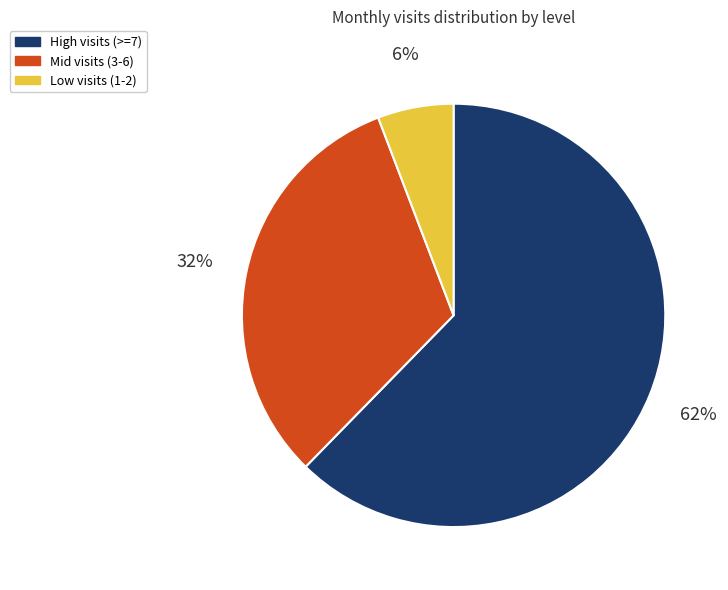

Is there any slice that represents more than half of the pie?

Yes